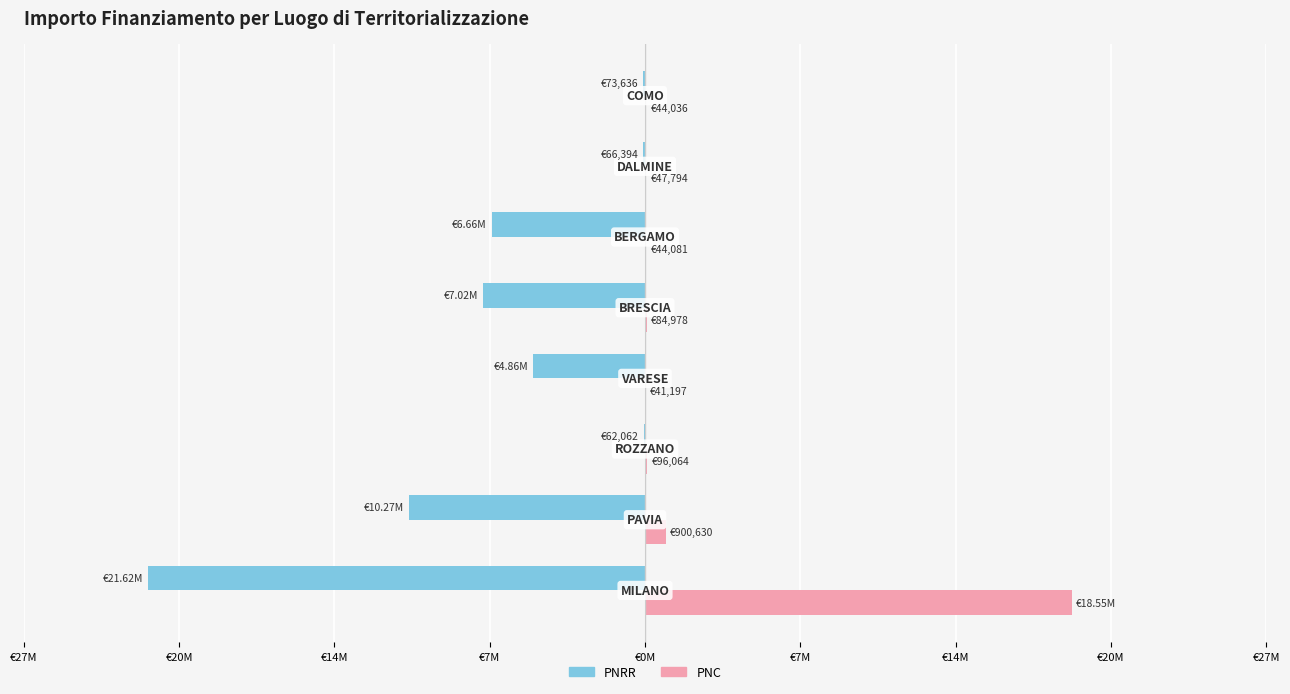

What are all the series names shown in the legend?

PNRR, PNC